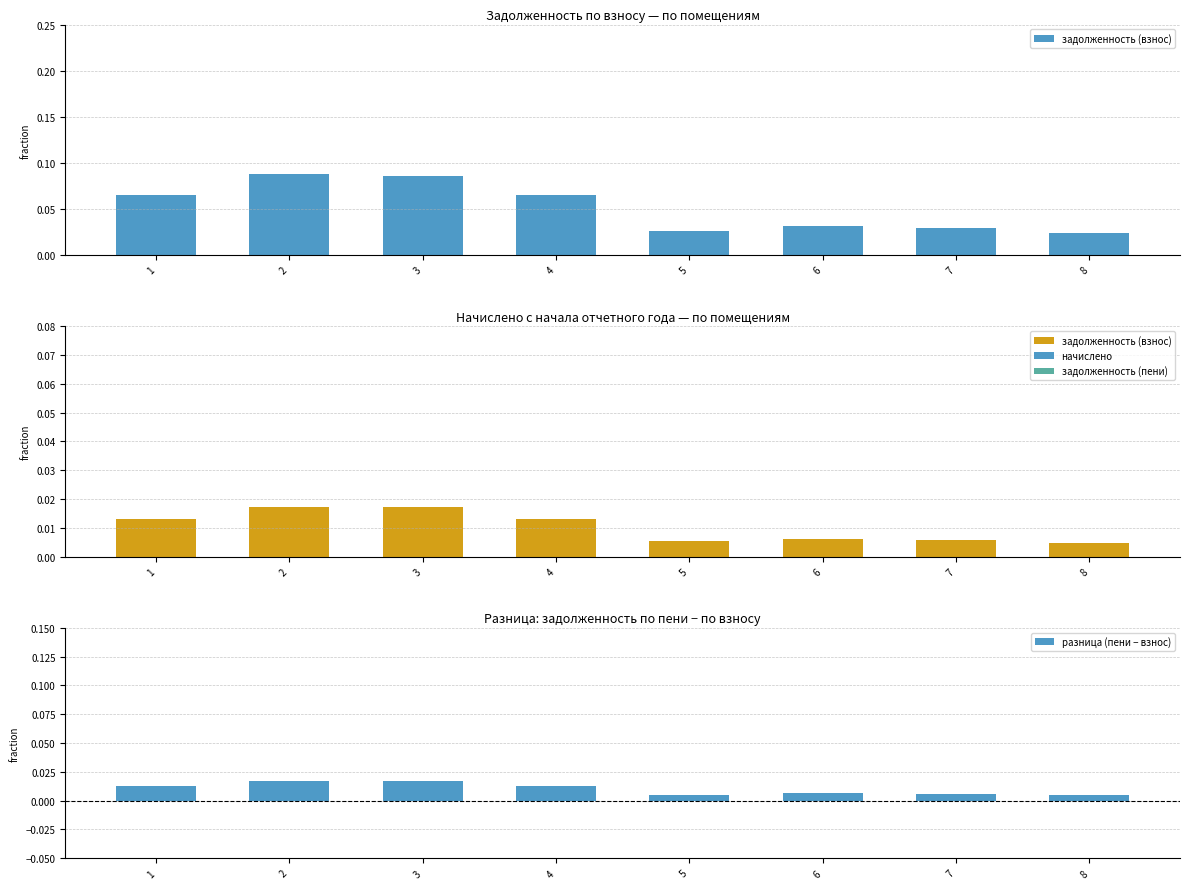

List the labels in order of начислено value, smallest first.

8, 5, 7, 6, 4, 1, 3, 2